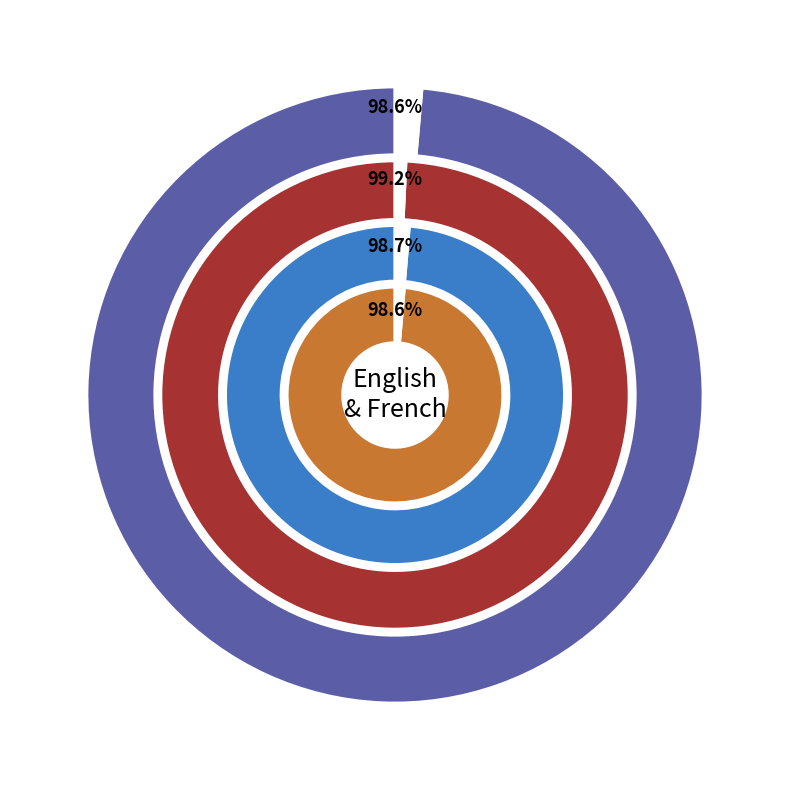

To the nearest percent, what is the difference between the translated and total slice percentages?

1%